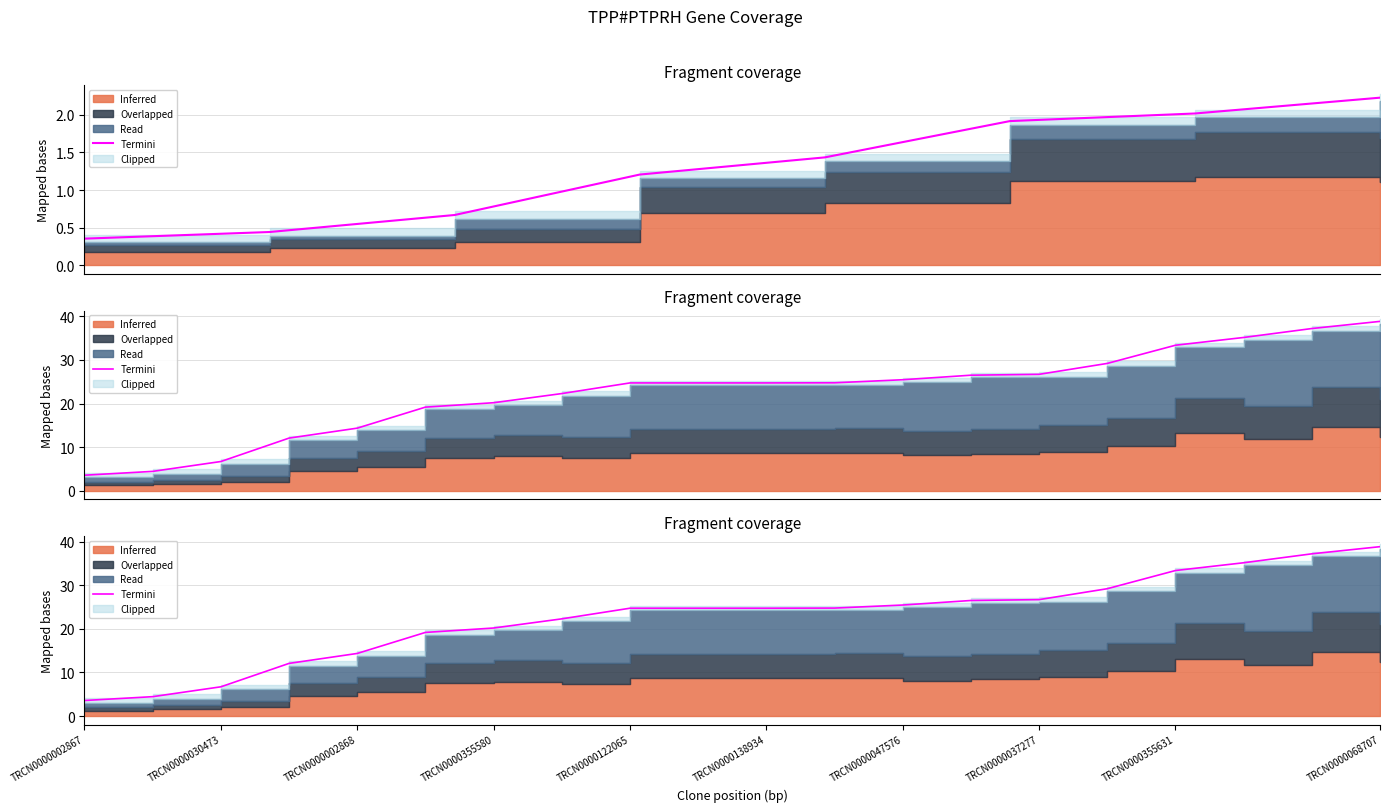

What is the value of the 7th point from the left?

20.2